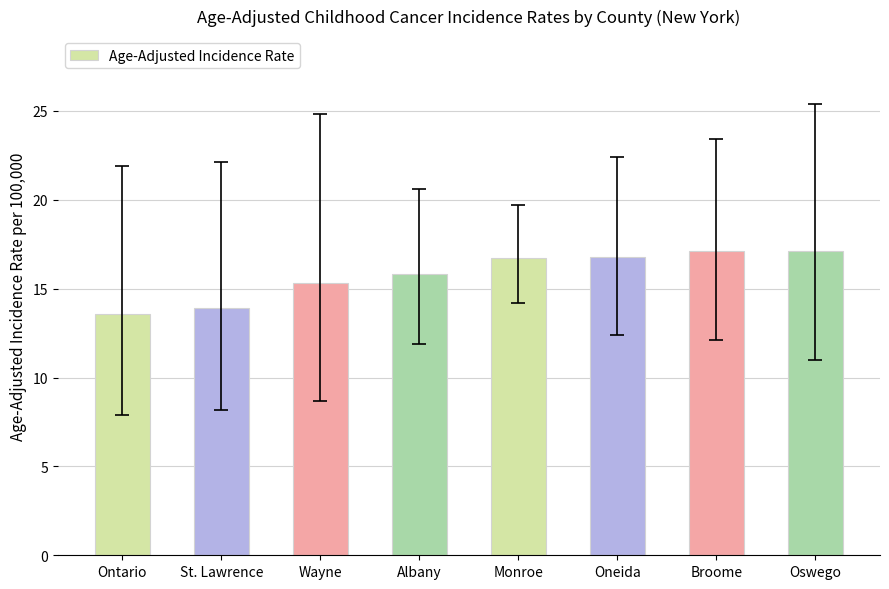

What position from the right is Wayne?

6